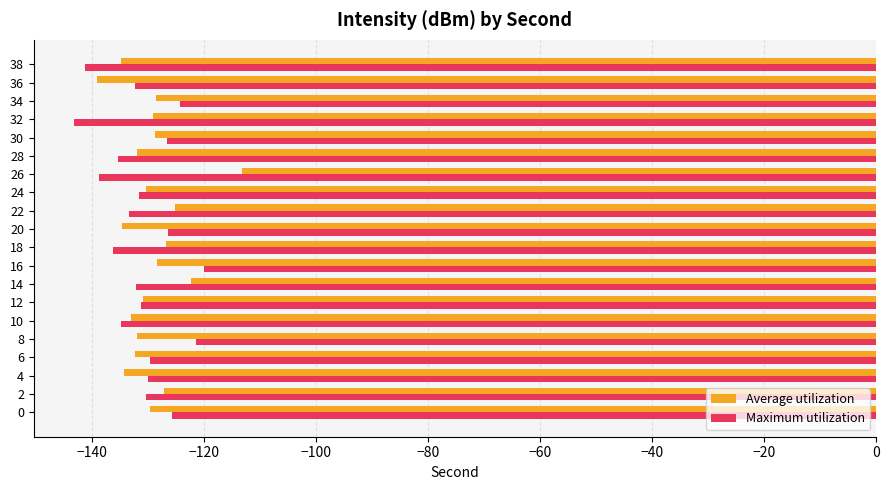

What is the maximum value shown in the chart?

-113.2